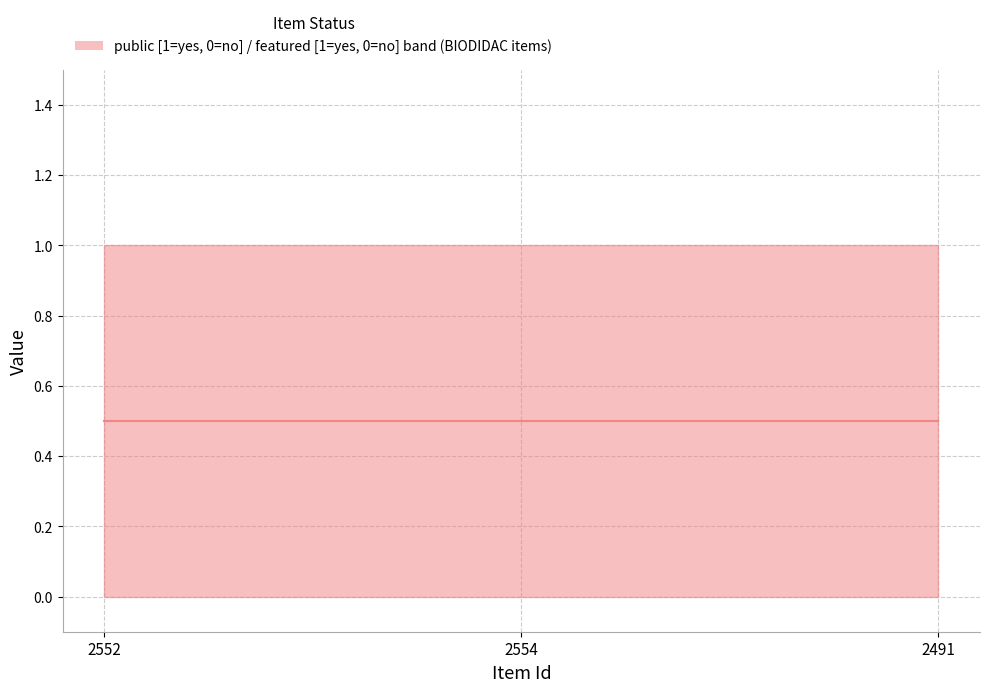

What is the label of the 2nd point from the right?

2554